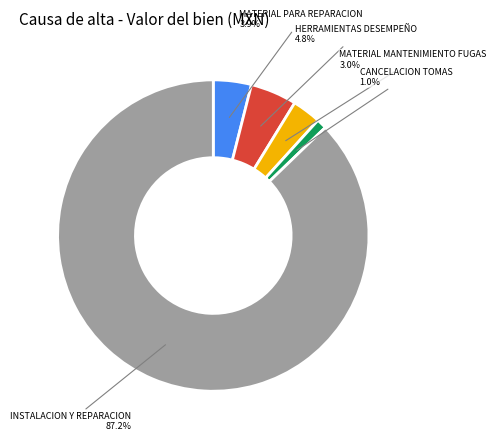

Is there a majority slice in this chart?

Yes